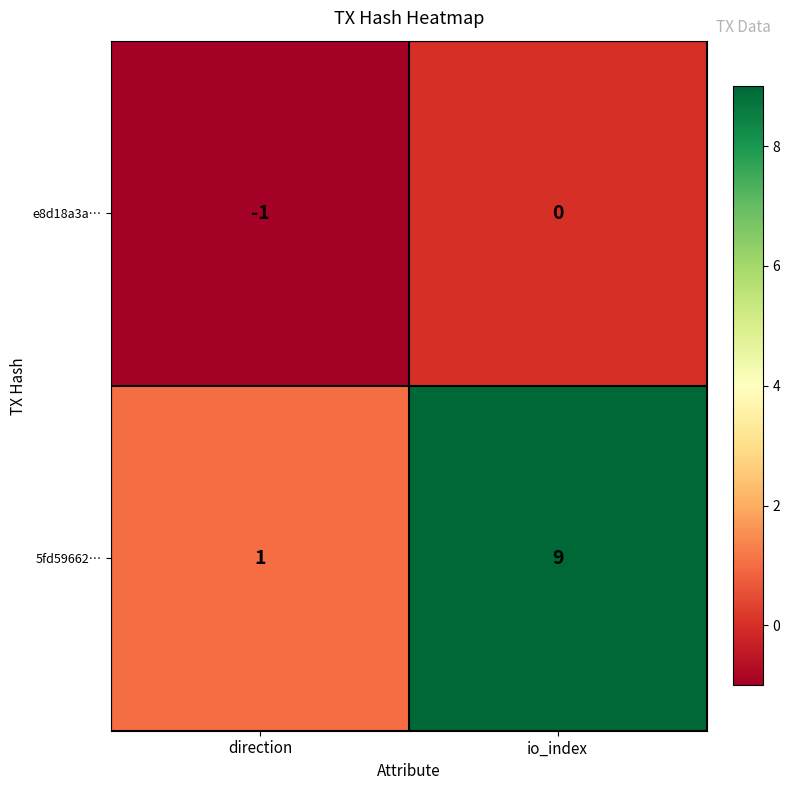

What is the sum of the 5fd59662… values at io_index and direction?

10